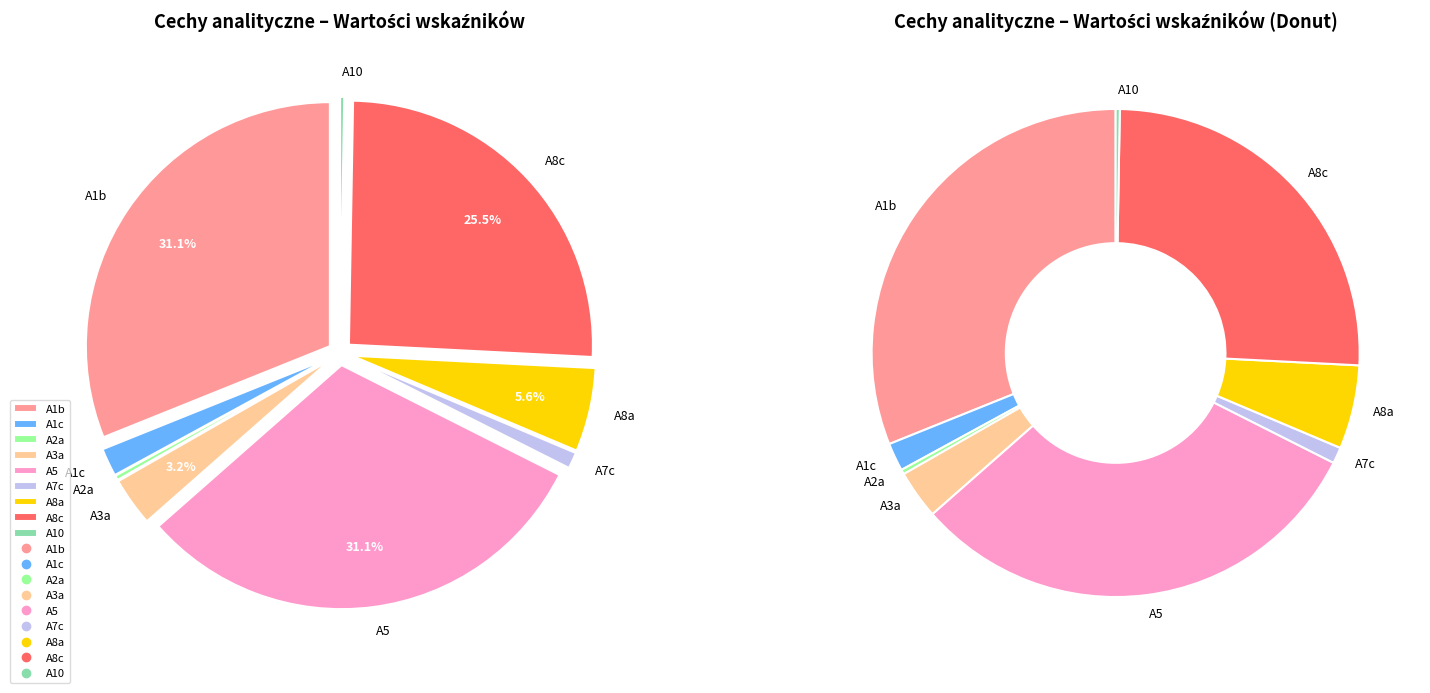

How many segments does this pie chart have?

9